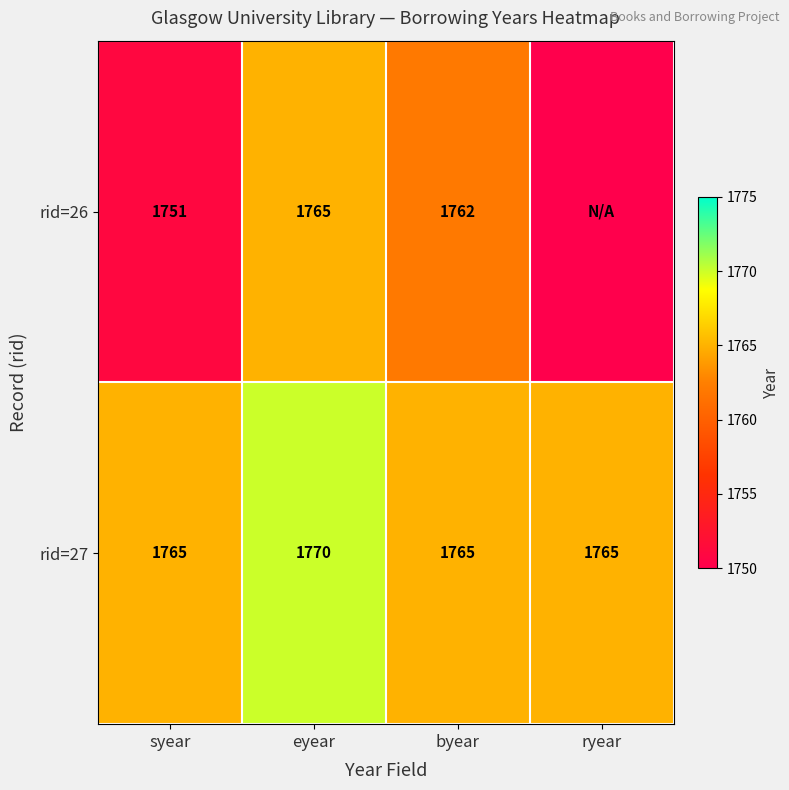

Which category has the lowest value across all series?

ryear